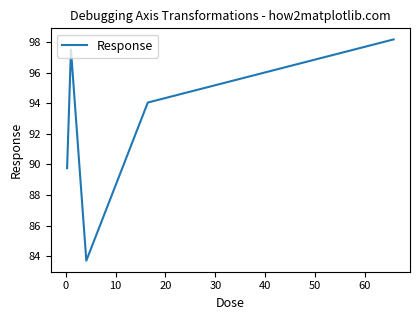

True or false: the data has more than 0 interior local peaks.

True